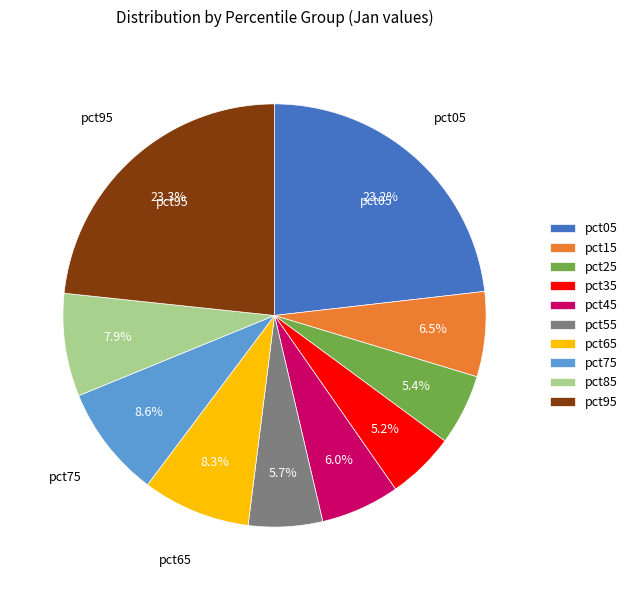

Between pct65 and pct35, which is larger?

pct65